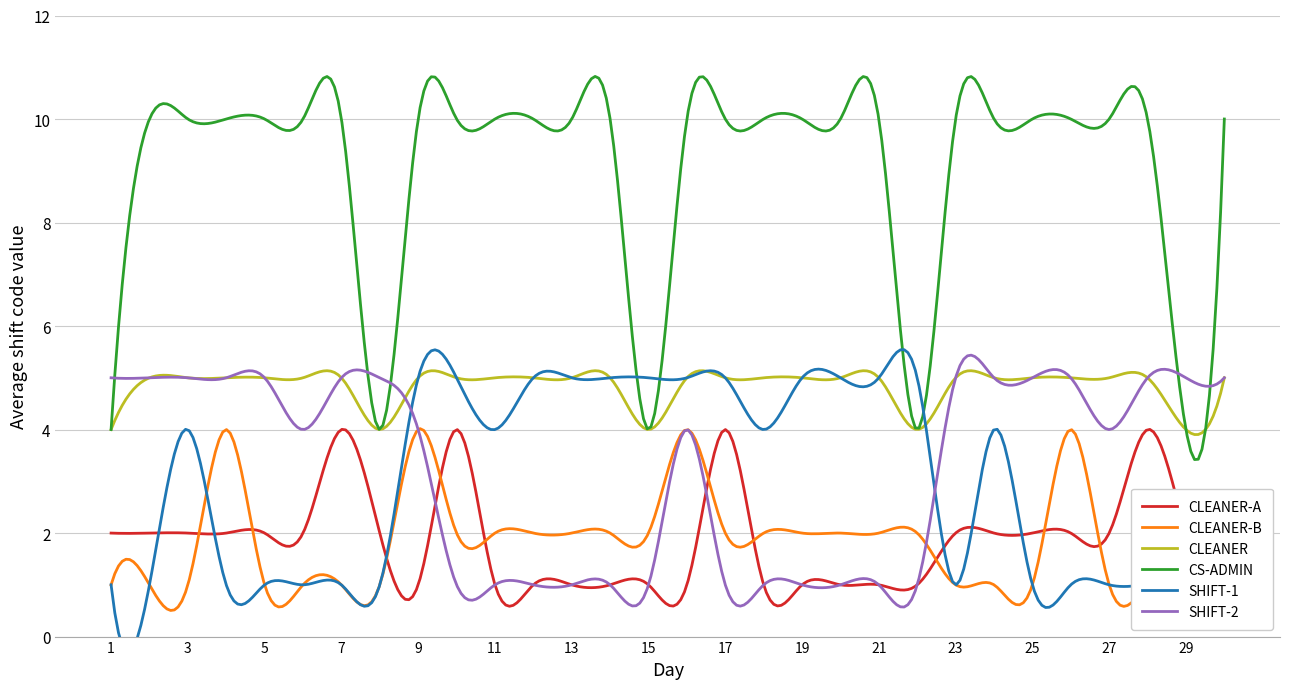

What is the value of the SHIFT-1 point at the 8th from the left?

1